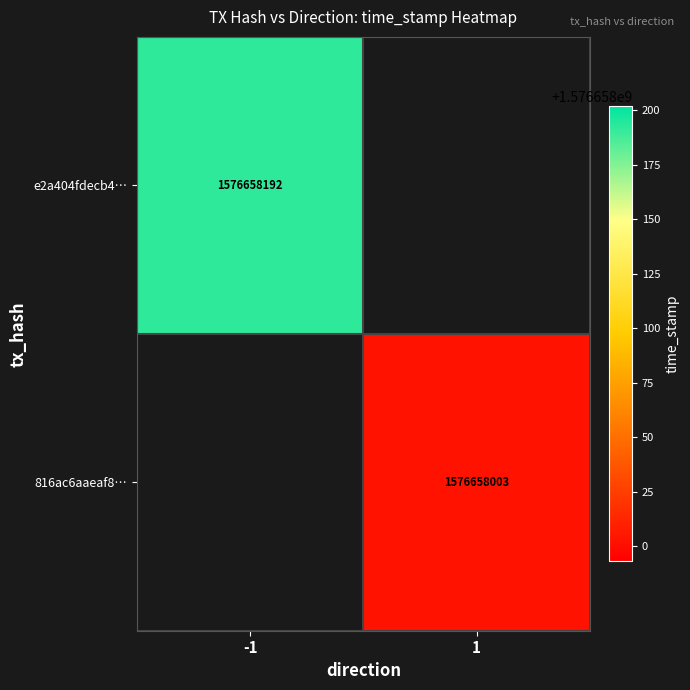

Rank the series by their average value, from highest to lowest.

e2a404fdecb46535ddc4764b6d7c35b6716659b, 816ac6aaeaf81cadffffe871f980def5887b085